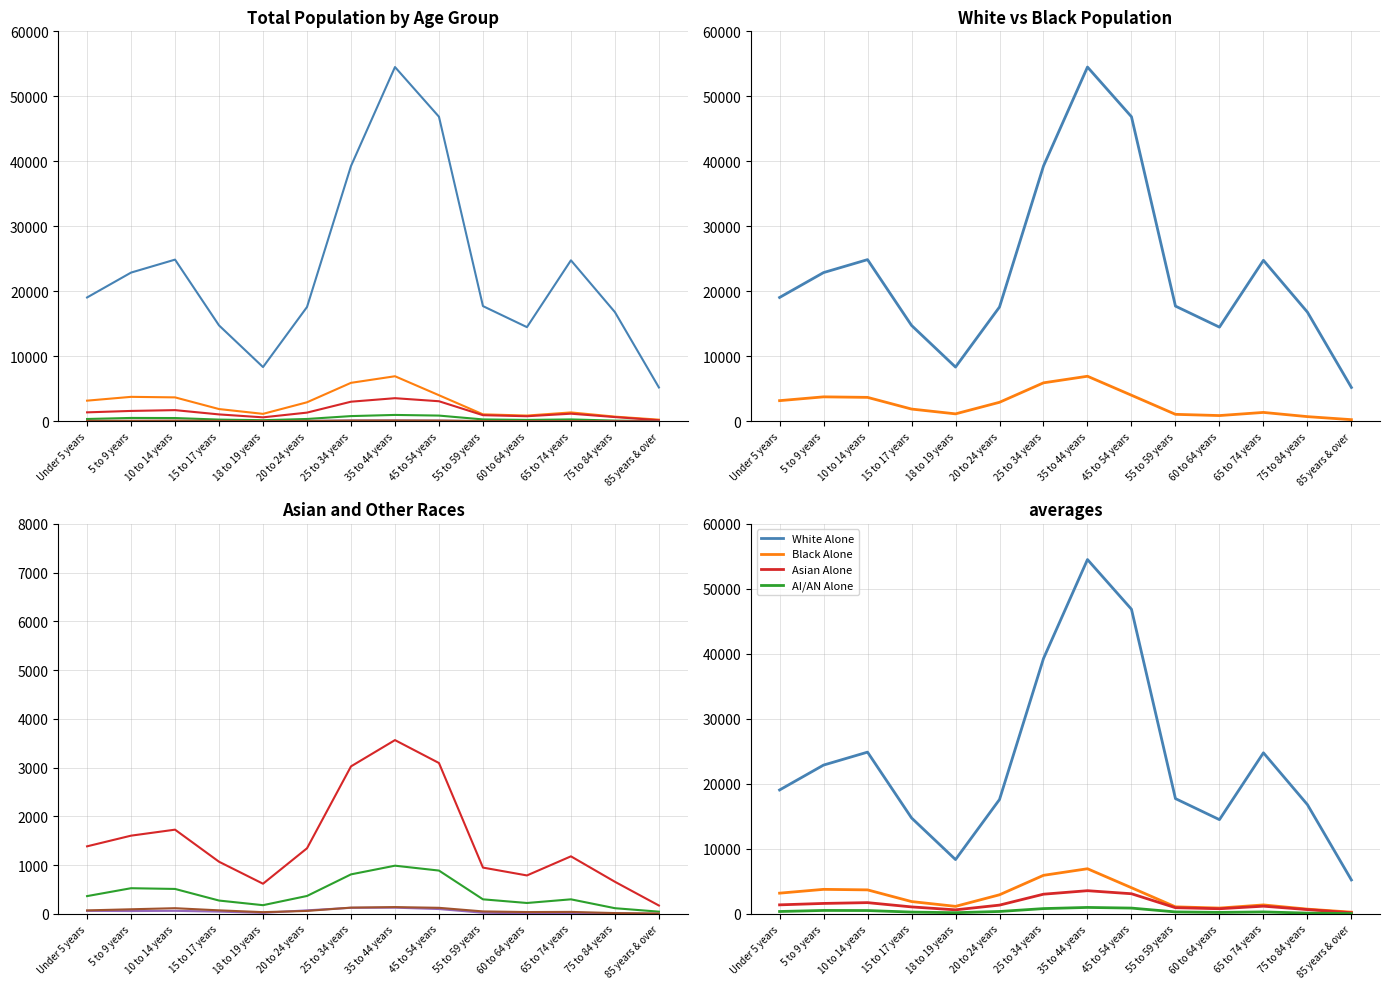

At which category does American Indian and Alaska Native Alone reach its first local valley?

18 to 19 years